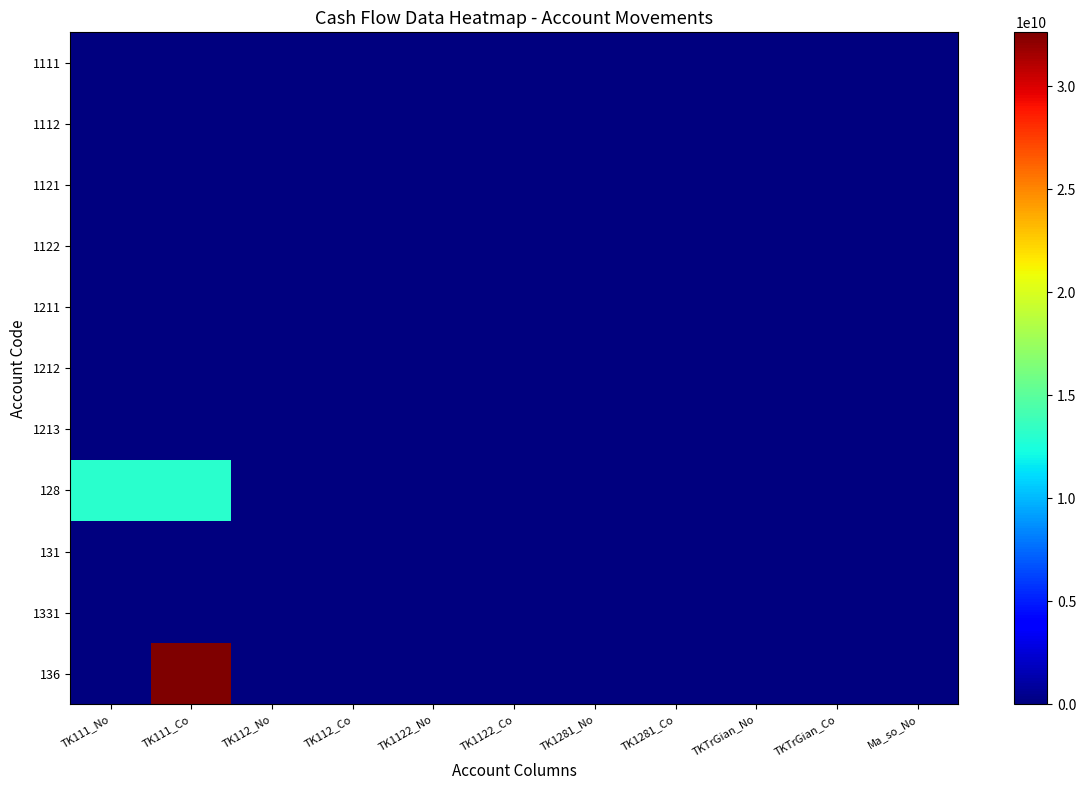

Which series has the widest spread of values?

136